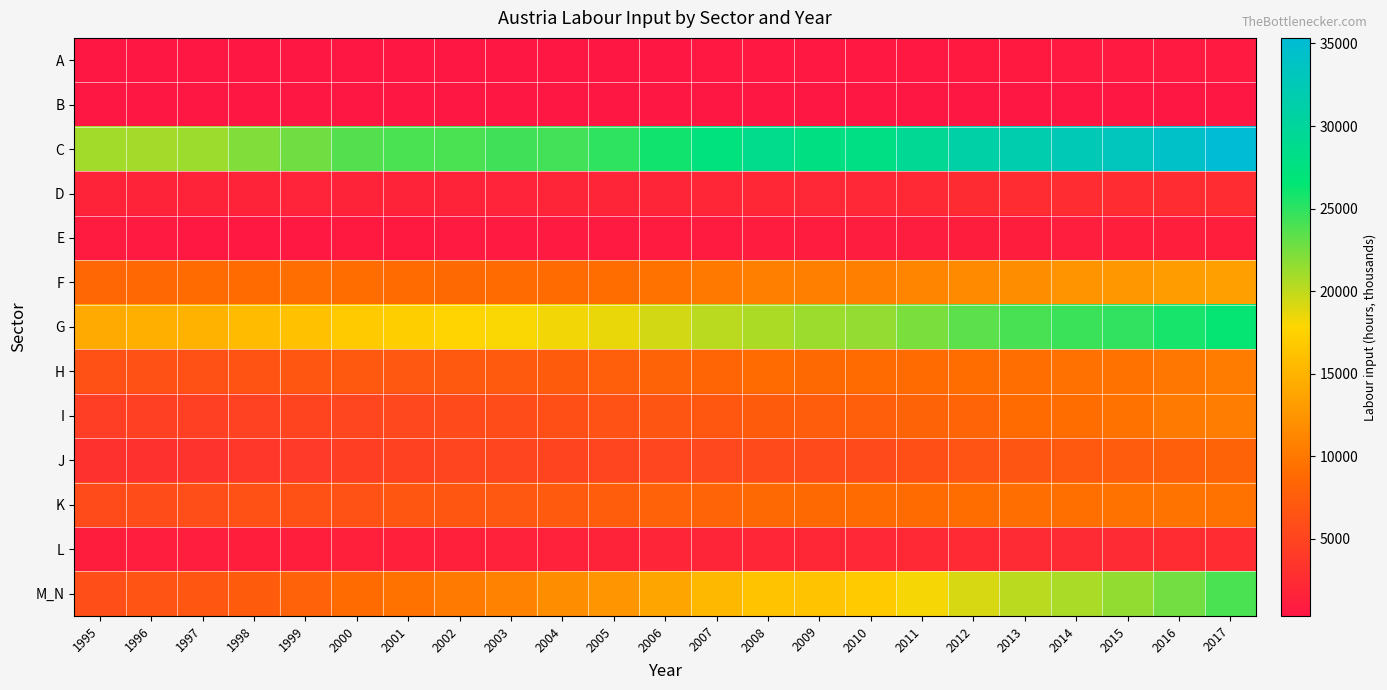

Reading left to right, extract all data points from this chart.

A: 1995=363.7	1996=369.6	1997=380.5	1998=382.0	1999=398.4	2000=405.1	2001=399.2	2002=415.8	2003=427.2	2004=430.7	2005=439.3	2006=442.3	2007=493.6	2008=485.2	2009=497.3	2010=515.7	2011=553.0	2012=585.9	2013=613.5	2014=655.3	2015=673.3	2016=688.2	2017=711.6
B: 1995=340.5	1996=340.3	1997=339.5	1998=339.9	1999=340.0	2000=341.9	2001=352.0	2002=347.7	2003=354.5	2004=345.5	2005=311.3	2006=315.6	2007=337.7	2008=343.2	2009=344.2	2010=350.8	2011=355.2	2012=361.9	2013=370.3	2014=393.6	2015=388.3	2016=393.1	2017=397.4
C: 1995=20992.8	1996=20967.1	1997=21208.6	1998=22155.5	1999=22745.6	2000=23648.5	2001=24035.2	2002=24010.1	2003=24385.3	2004=24283.4	2005=24992.4	2006=25975.3	2007=27363.8	2008=28622.7	2009=27767.0	2010=27826.3	2011=29386.7	2012=30968.6	2013=31665.7	2014=32445.9	2015=33158.6	2016=34130.3	2017=35339.5
D: 1995=1610.5	1996=1627.7	1997=1629.9	1998=1664.8	1999=1680.3	2000=1678.7	2001=1673.0	2002=1673.7	2003=1707.5	2004=1773.0	2005=1833.5	2006=1857.2	2007=1950.4	2008=2067.8	2009=2132.9	2010=2129.9	2011=2227.0	2012=2483.0	2013=2569.8	2014=2570.4	2015=2533.7	2016=2601.7	2017=2606.1
E: 1995=728.3	1996=669.6	1997=508.8	1998=543.8	1999=578.2	2000=617.5	2001=636.8	2002=656.8	2003=677.7	2004=692.6	2005=713.3	2006=735.3	2007=800.3	2008=874.7	2009=912.7	2010=928.7	2011=972.8	2012=1017.6	2013=1053.4	2014=1100.2	2015=1135.6	2016=1191.2	2017=1227.0
F: 1995=8488.0	1996=8597.4	1997=8896.0	1998=8982.9	1999=9142.2	2000=9119.2	2001=8941.0	2002=8743.5	2003=8832.9	2004=8989.5	2005=9030.3	2006=9498.6	2007=10103.6	2008=10588.2	2009=10589.4	2010=10685.8	2011=11103.0	2012=11545.5	2013=11800.0	2014=12301.5	2015=12645.3	2016=13168.8	2017=13433.8
G: 1995=14194.0	1996=14675.4	1997=14971.2	1998=15617.0	1999=16172.2	2000=16904.5	2001=17193.6	2002=17748.8	2003=17978.5	2004=18290.6	2005=18550.3	2006=19386.1	2007=20155.8	2008=20693.3	2009=21221.6	2010=21475.5	2011=22354.9	2012=23388.7	2013=24062.8	2014=24582.3	2015=24909.3	2016=25797.6	2017=26439.3
H: 1995=6202.6	1996=6286.2	1997=6273.4	1998=6509.6	1999=6781.0	2000=7024.0	2001=7012.0	2002=7088.5	2003=7176.1	2004=7340.7	2005=7739.0	2006=8099.2	2007=8361.1	2008=8834.0	2009=8727.0	2010=8815.4	2011=8931.8	2012=9046.0	2013=9165.5	2014=9472.1	2015=9560.2	2016=9965.4	2017=10429.0
I: 1995=4299.6	1996=4514.0	1997=4618.4	1998=4777.6	1999=4989.6	2000=5107.1	2001=5328.8	2002=5575.4	2003=5789.9	2004=6092.0	2005=6424.2	2006=6739.1	2007=6941.6	2008=7338.3	2009=7518.7	2010=7743.6	2011=8079.7	2012=8205.7	2013=8819.2	2014=9035.0	2015=9585.2	2016=10175.2	2017=10440.9
J: 1995=2995.8	1996=3094.9	1997=3279.0	1998=3632.2	1999=3937.0	2000=4388.7	2001=4646.7	2002=4906.1	2003=4907.5	2004=5030.7	2005=5034.5	2006=5182.8	2007=5338.4	2008=5578.3	2009=5537.0	2010=5558.1	2011=6064.4	2012=6577.7	2013=6722.7	2014=7056.9	2015=7418.2	2016=7768.0	2017=8157.8
K: 1995=5689.6	1996=5816.5	1997=5956.1	1998=6152.4	1999=6239.3	2000=6437.7	2001=6747.0	2002=6773.3	2003=6996.4	2004=7258.7	2005=7513.9	2006=8038.6	2007=8299.3	2008=8698.4	2009=8748.4	2010=8796.3	2011=8998.7	2012=9053.8	2013=9237.0	2014=9284.0	2015=9510.6	2016=9627.9	2017=9606.4
L: 1995=1037.4	1996=1081.7	1997=1068.3	1998=1166.0	1999=1236.7	2000=1286.1	2001=1333.5	2002=1408.5	2003=1480.1	2004=1536.1	2005=1625.8	2006=1780.6	2007=1872.0	2008=1987.7	2009=2080.4	2010=2113.2	2011=2196.6	2012=2298.7	2013=2387.8	2014=2369.6	2015=2420.6	2016=2559.6	2017=2680.9
M_N: 1995=6006.0	1996=6546.7	1997=6845.1	1998=7317.7	1999=8016.7	2000=8929.3	2001=9559.0	2002=10216.5	2003=10963.4	2004=11765.7	2005=12434.6	2006=13821.6	2007=15312.6	2008=16292.2	2009=16311.9	2010=16955.7	2011=18121.2	2012=19165.9	2013=20212.9	2014=20758.9	2015=21541.0	2016=22667.6	2017=24004.3